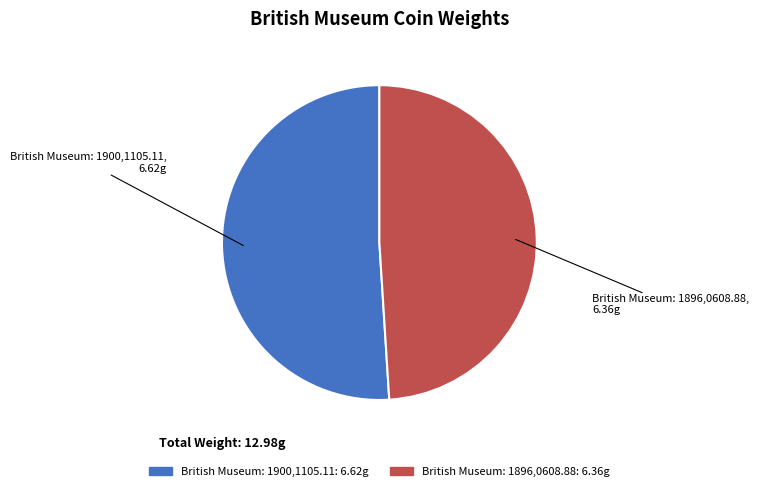

Which category accounts for the majority?

British Museum: 1900,1105.11